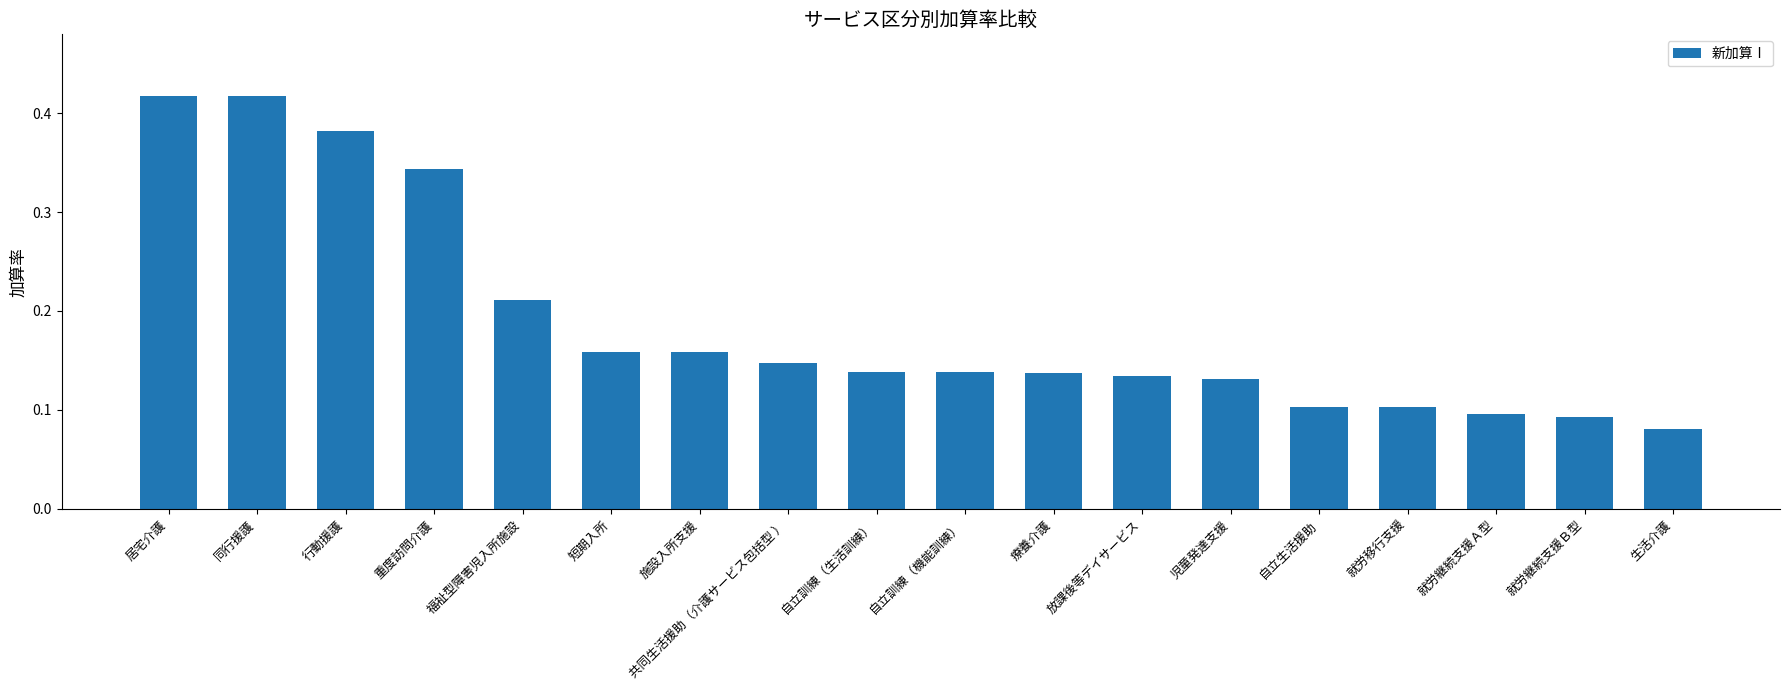

The value at 自立訓練（生活訓練） is 0.2. True or false?

False